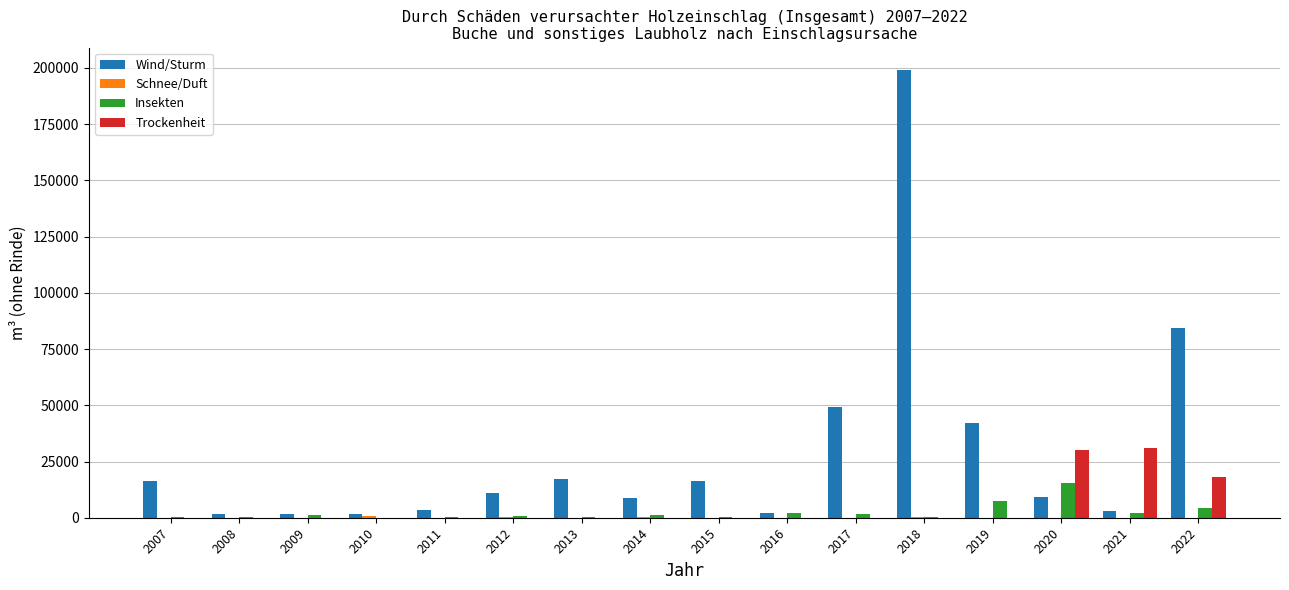

Which series has the widest spread of values?

Wind/Sturm